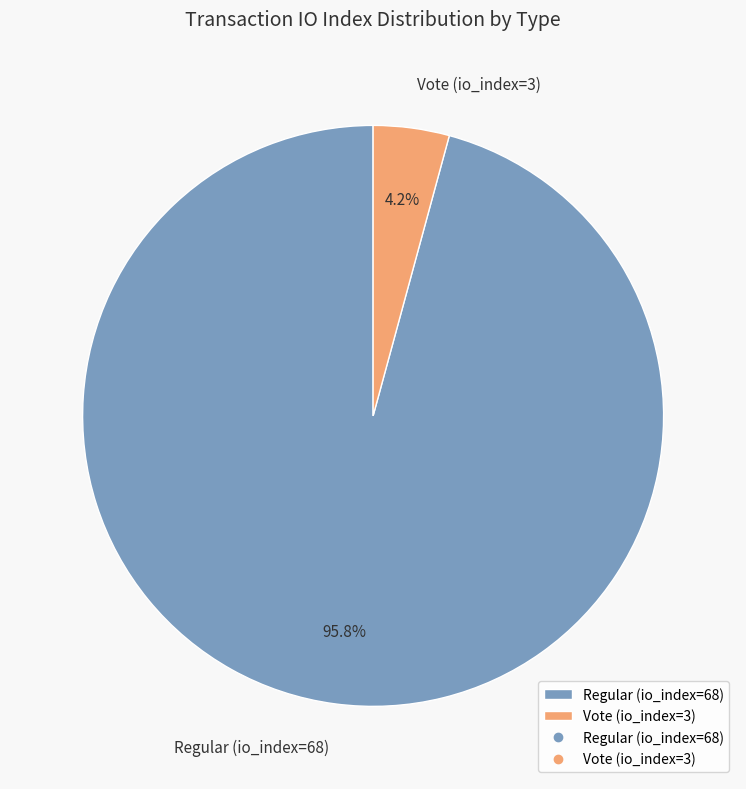

Which category has the biggest portion of the pie?

Regular (io_index=68)